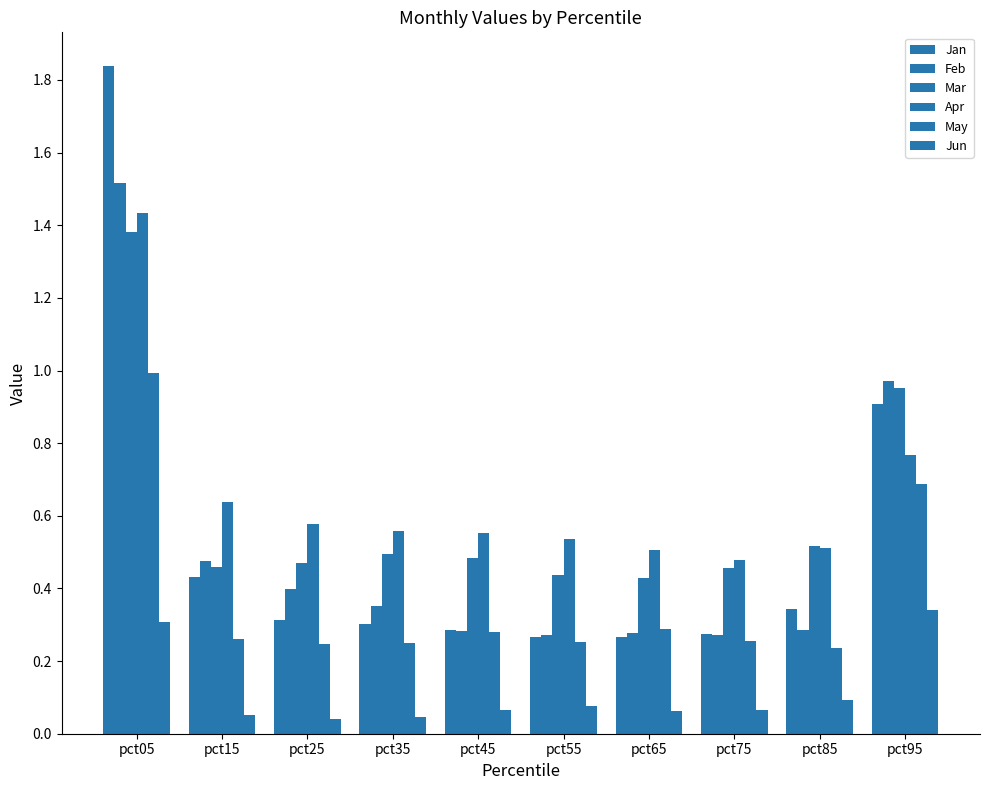

How many groups of bars are there?

10